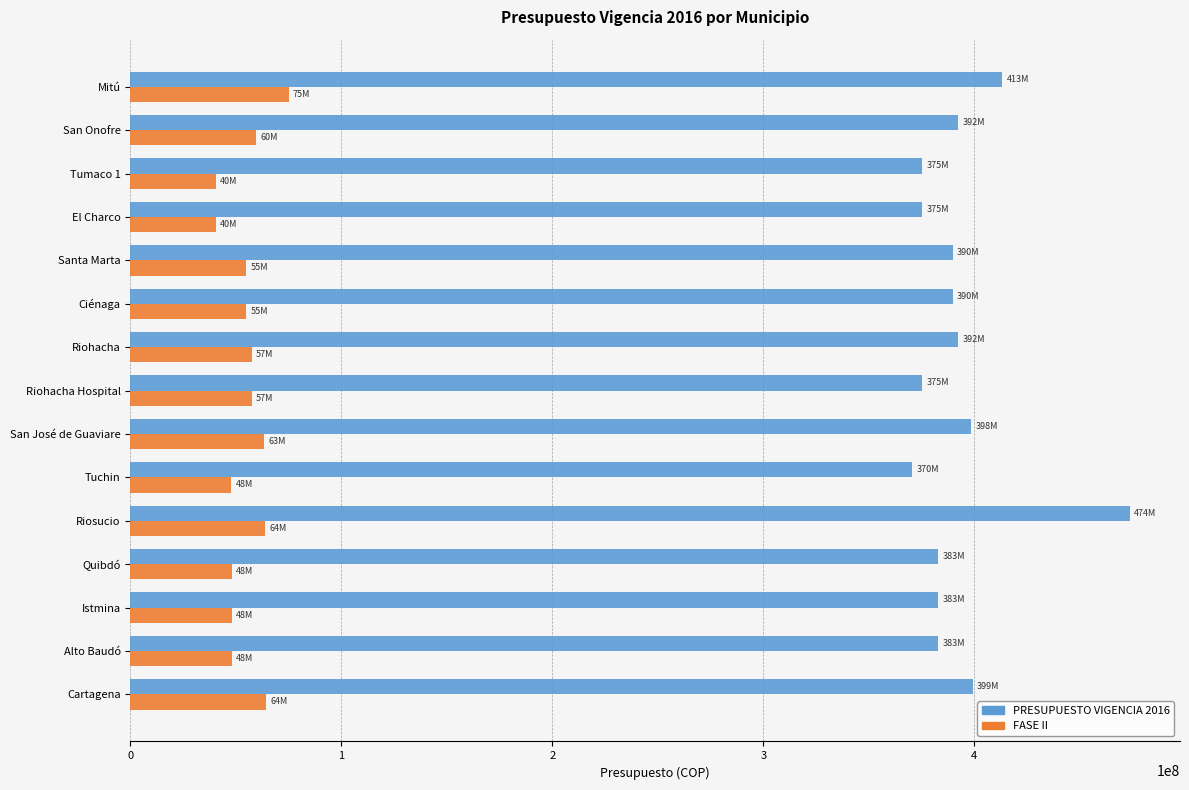

True or false: FASE II has a value of 69561027.9 at El Charco.

False